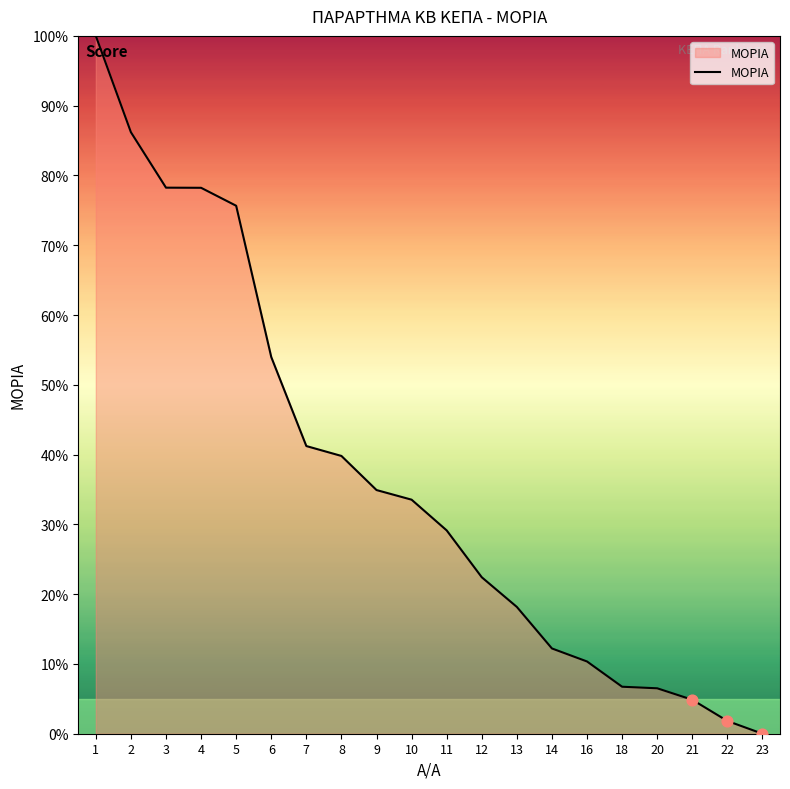

Between 6 and 1, which is larger?

1